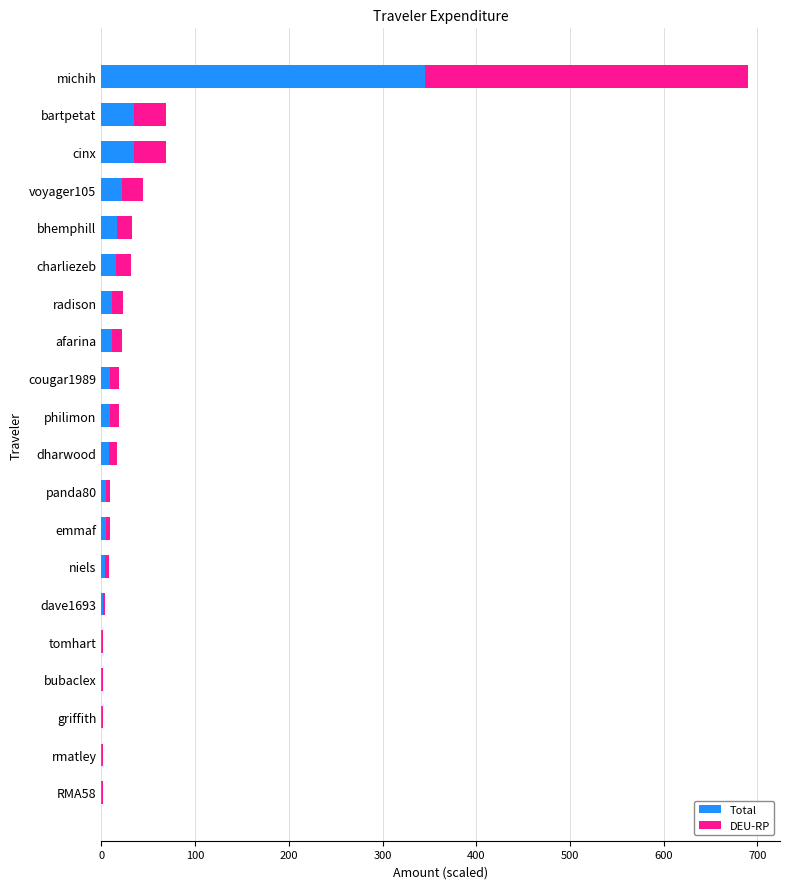

At which category is the sum across all series the highest?

michih